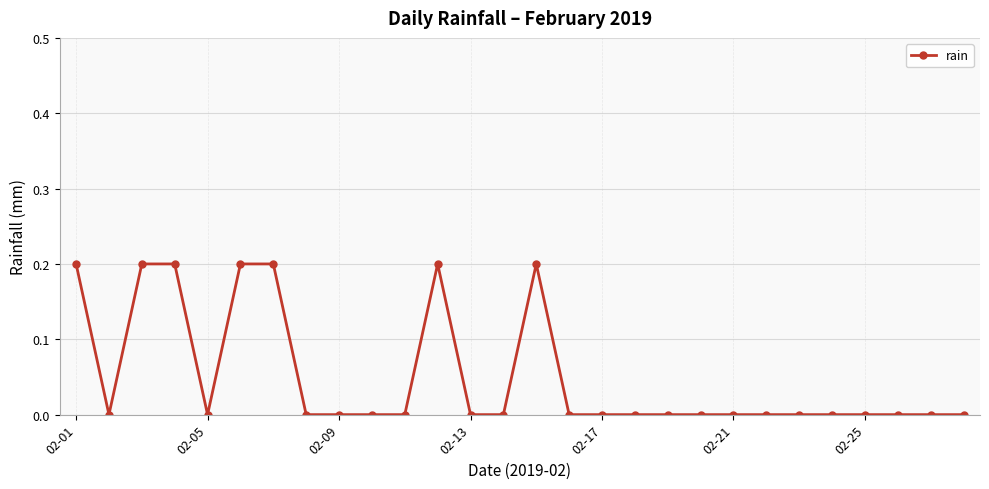

True or false: the data has more than 1 interior local peaks.

True